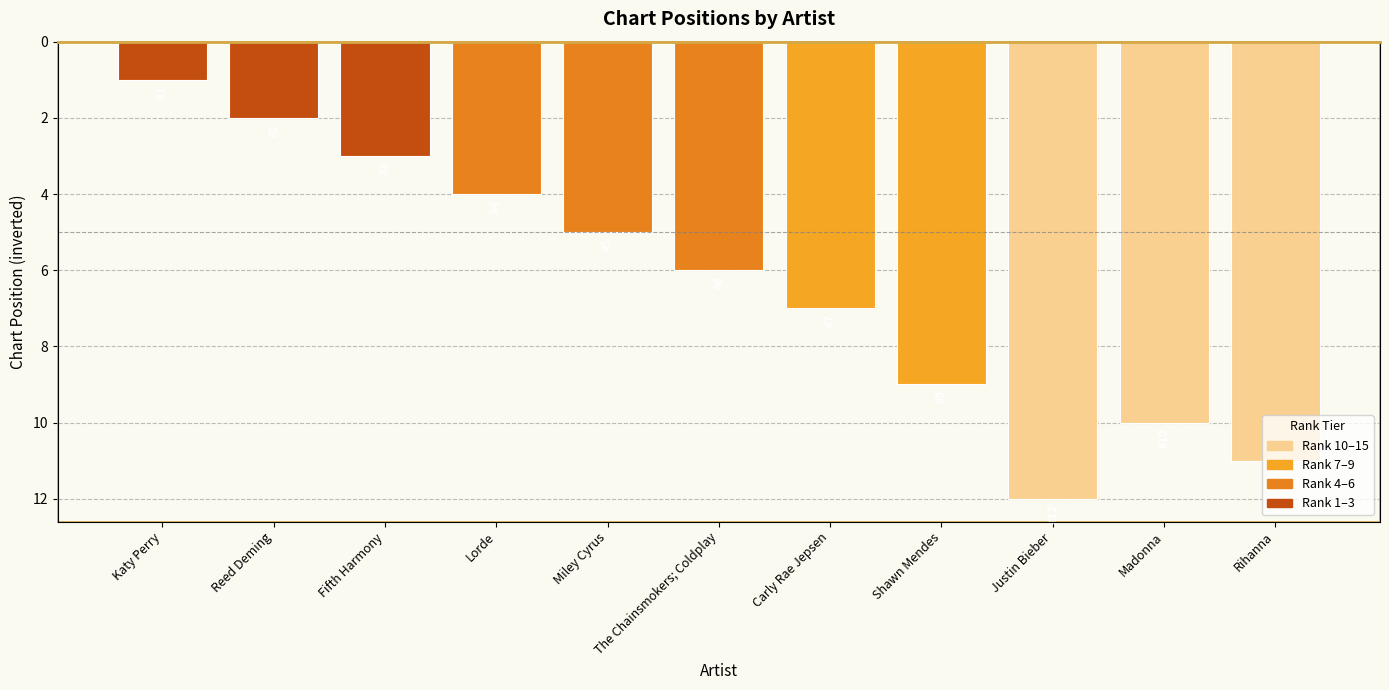

What is the difference between the second highest and second lowest values?

9